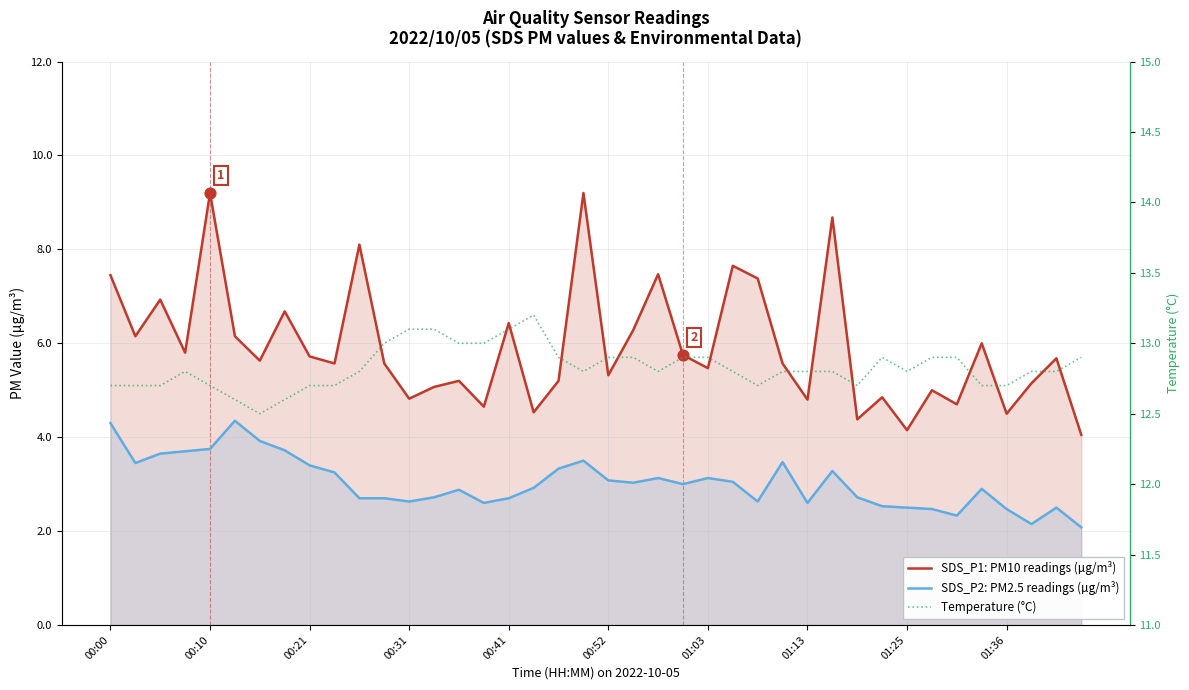

Which series reaches the maximum Y coordinate?

Temperature (°C)